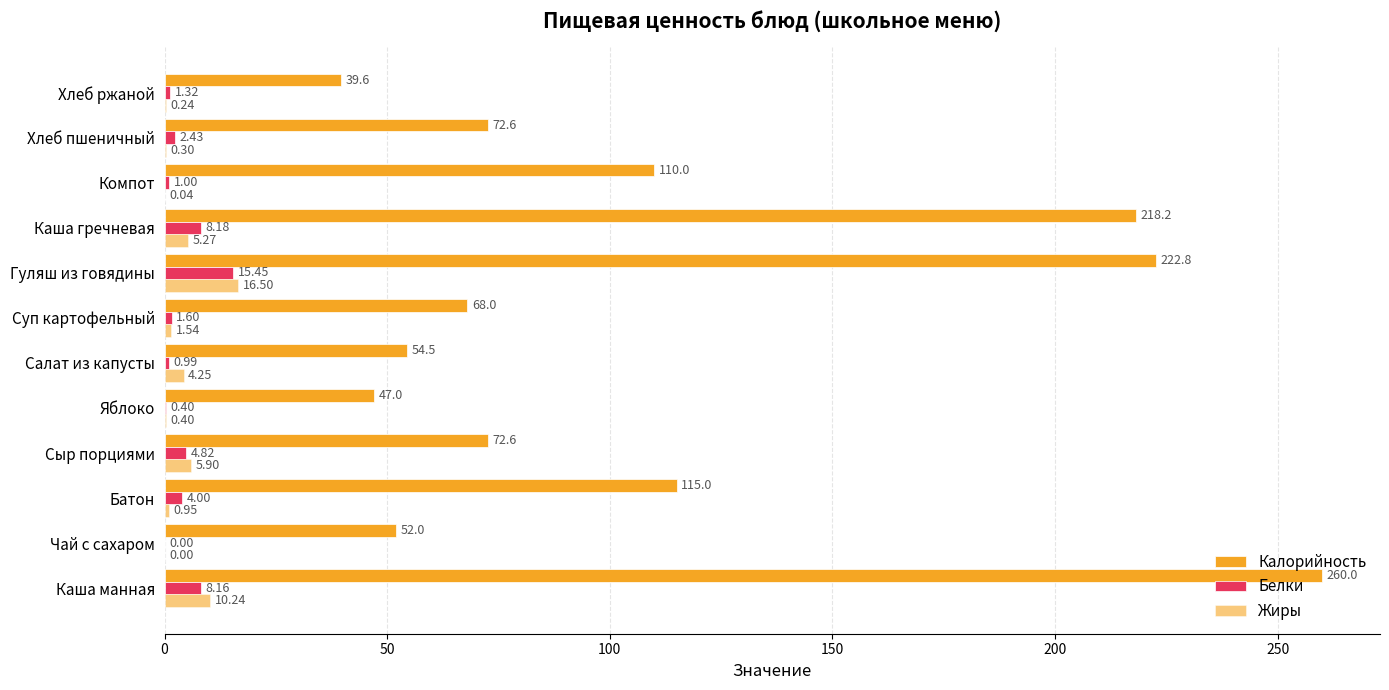

Reading left to right, extract all data points from this chart.

Калорийность: 260.0	52.0	115.0	72.6	47.0	54.5	68.0	222.8	218.2	110.0	72.6	39.6
Белки: 8.2	0.0	4.0	4.8	0.4	1.0	1.6	15.4	8.2	1.0	2.4	1.3
Жиры: 10.2	0.0	0.9	5.9	0.4	4.2	1.5	16.5	5.3	0.0	0.3	0.2